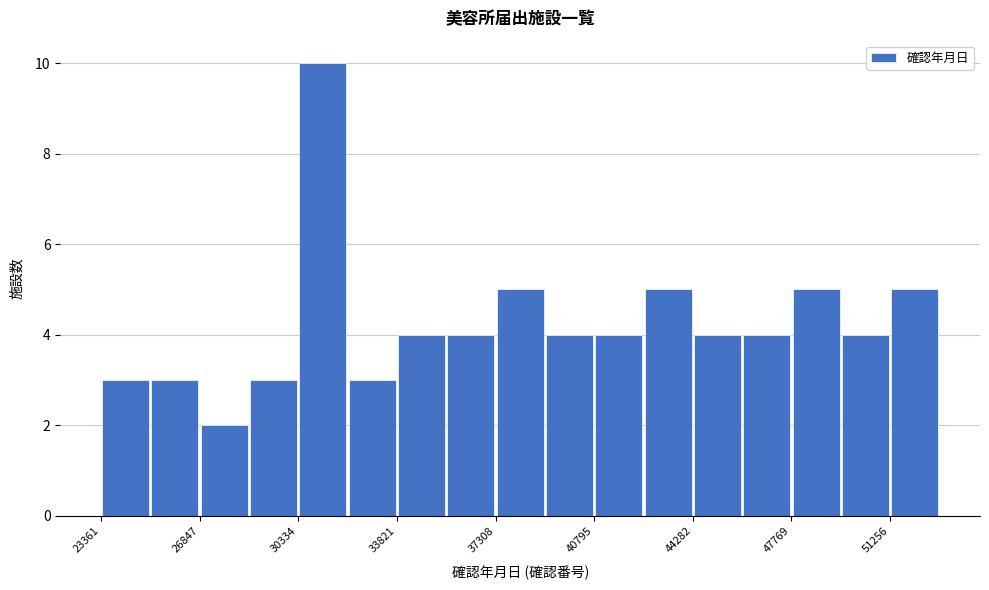

Read against the x-axis, roughly where is the centre of the tallest bar?

31000